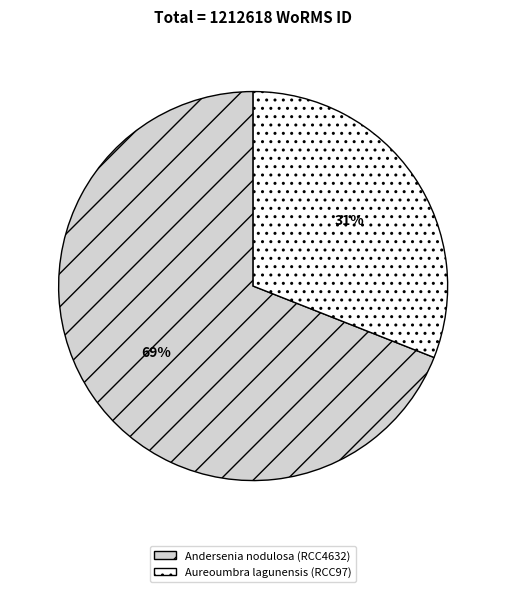

True or false: Andersenia nodulosa (RCC4632) accounts for 83% of the total.

False